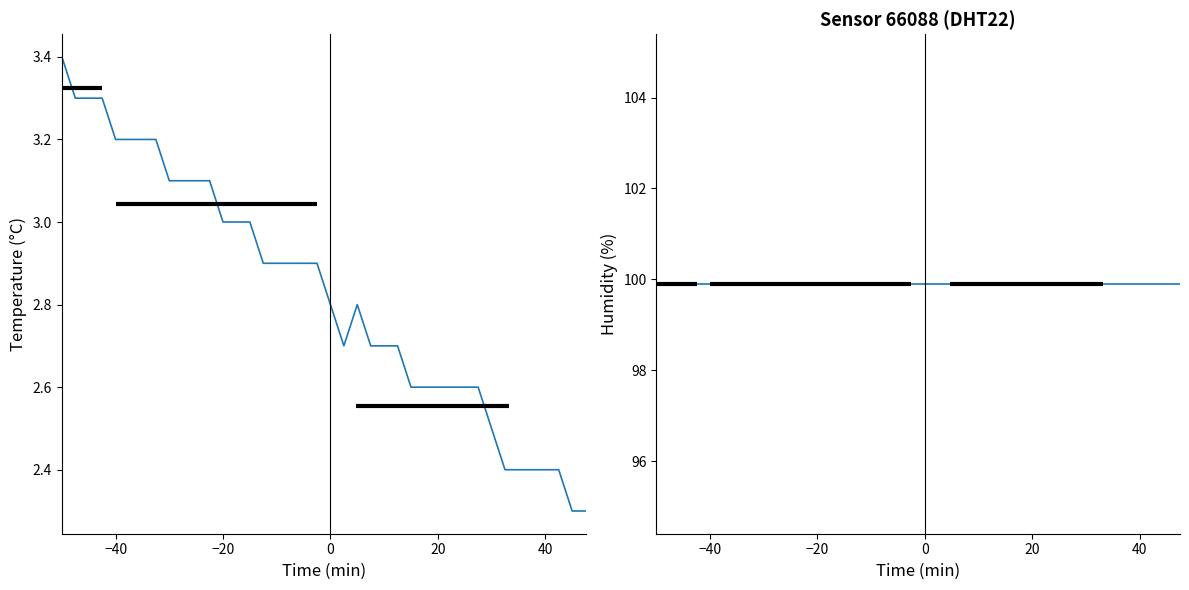

Is the value of humidity at 34 greater than the value of temperature at 29?

Yes